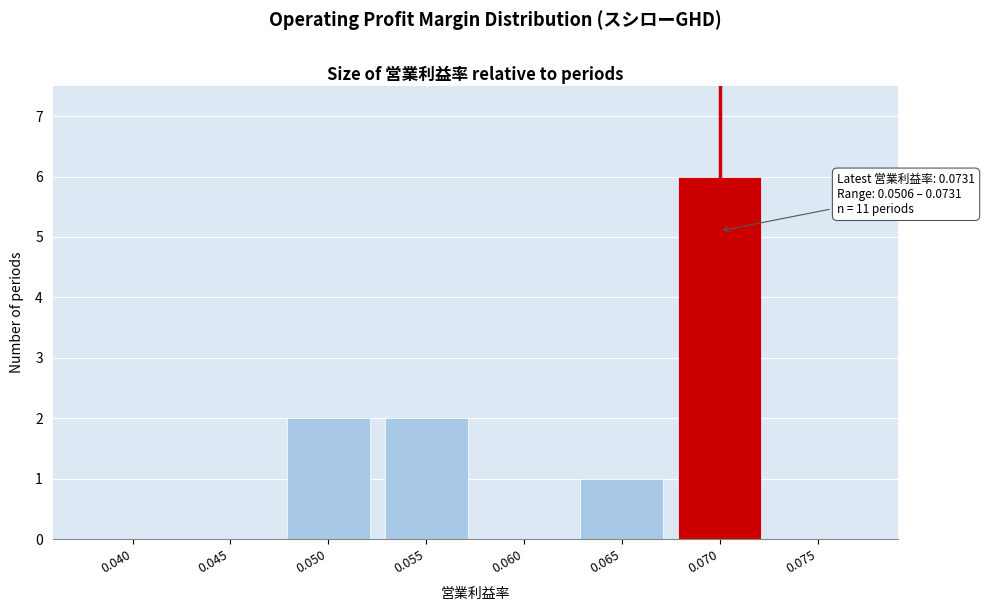

Reading left to right, list all the values displayed in this chart.

0.040=0	0.045=0	0.050=2	0.055=2	0.060=0	0.065=1	0.070=6	0.075=0